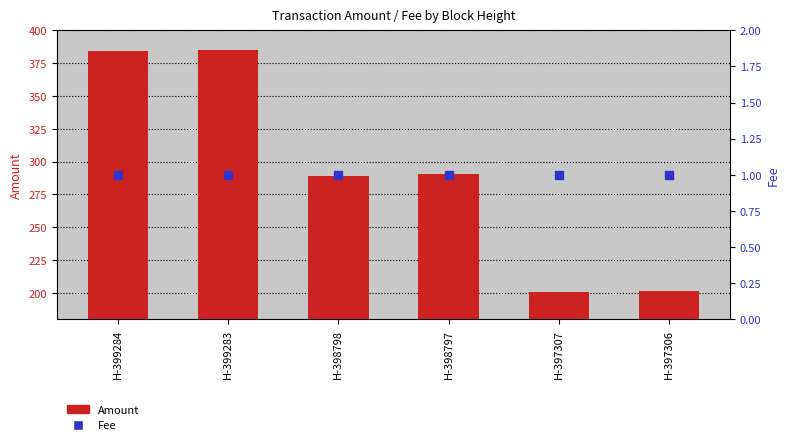

What are all the series names shown in the legend?

Amount, Fee